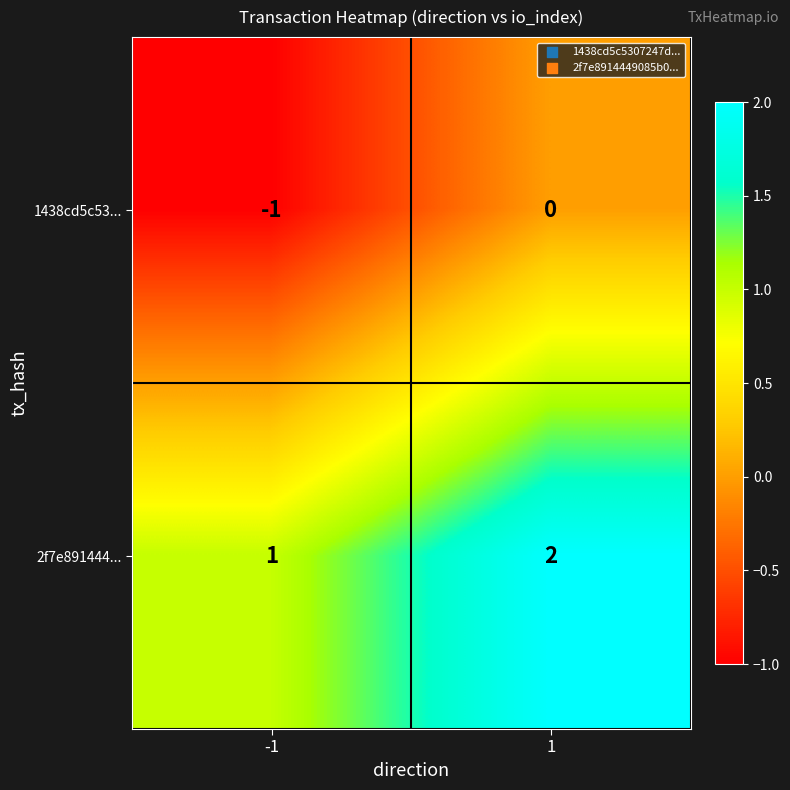

Which label corresponds to the smallest value in the chart?

-1